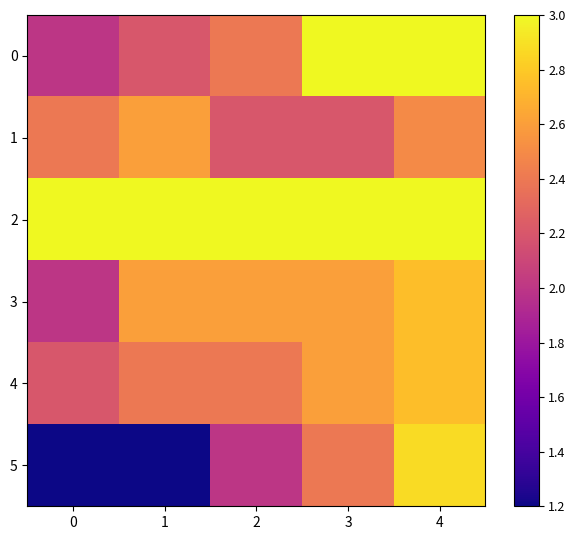

Which series has the largest total across all categories?

2